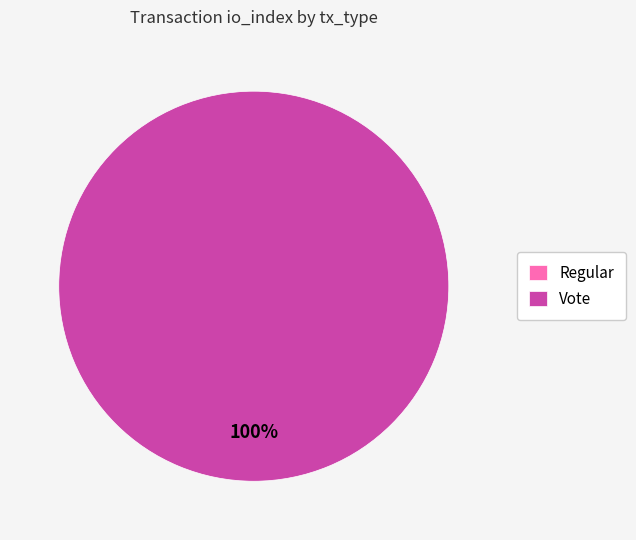

How many slices are in this pie chart?

2